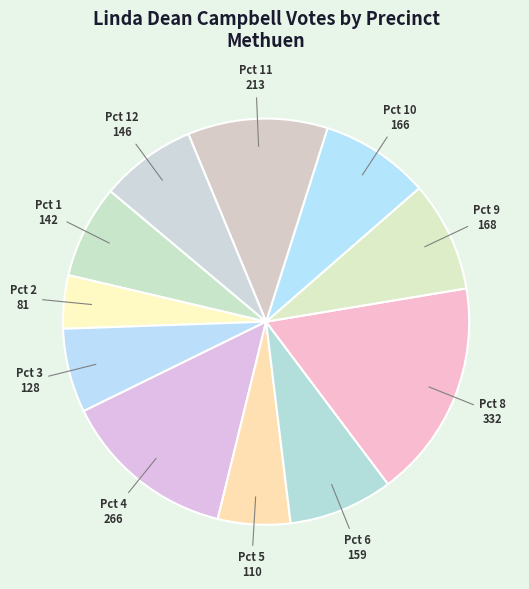

How many slices are in this pie chart?

11